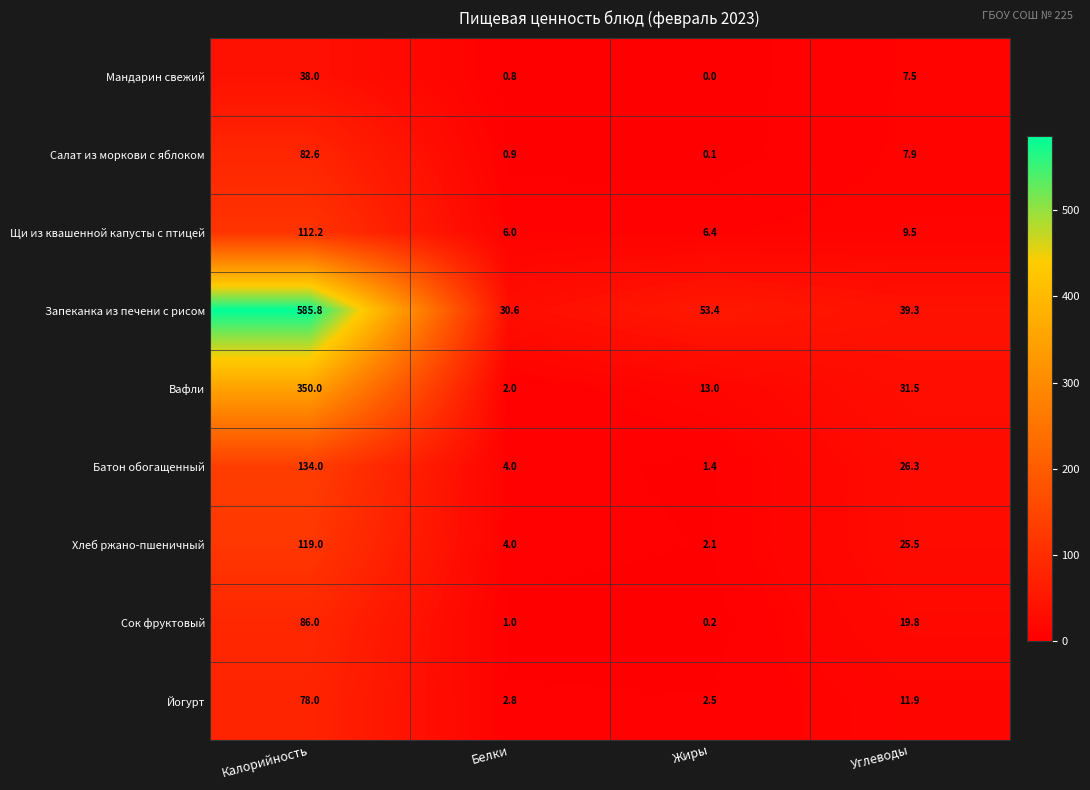

Rank the categories by Сок фруктовый value from lowest to highest.

Жиры, Белки, Углеводы, Калорийность